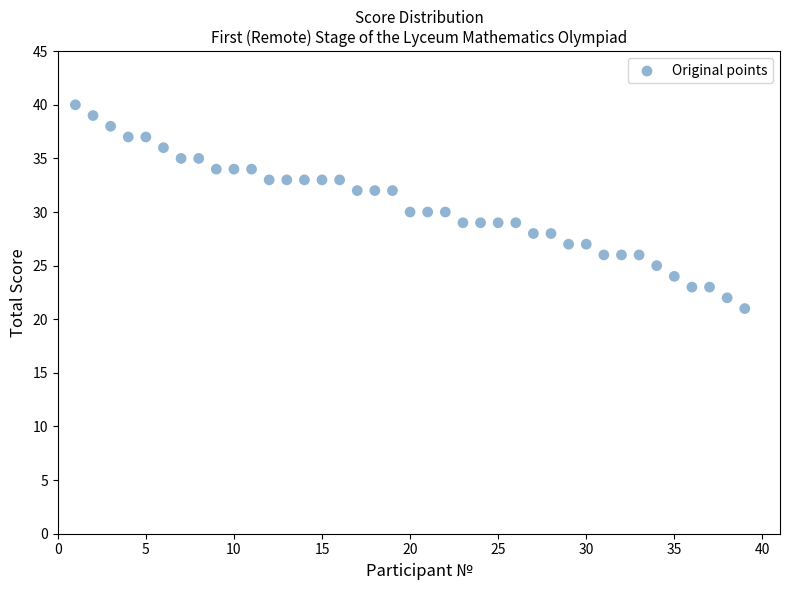

What is the range of Y values (max minus min)?

19